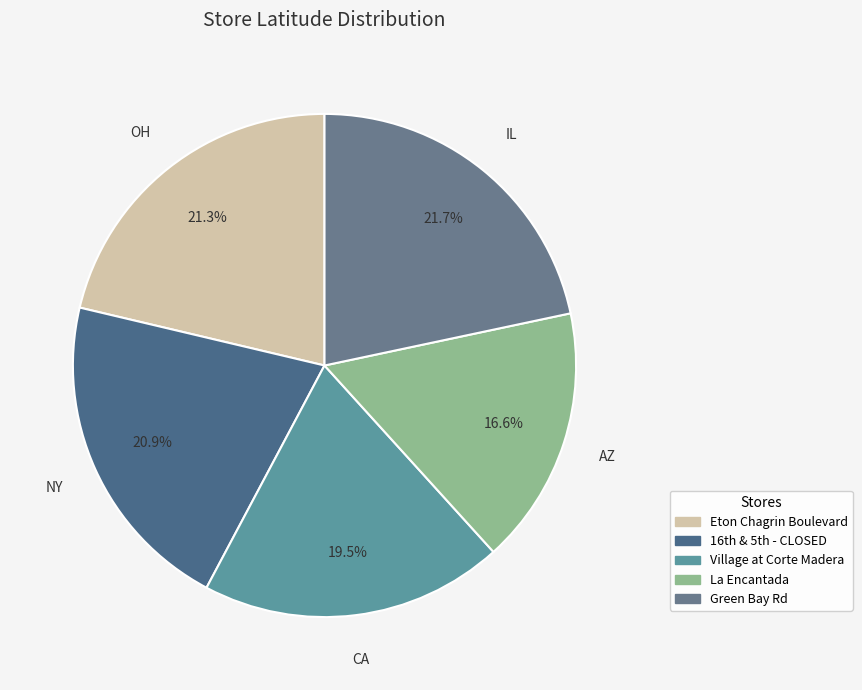

Which category has the smallest portion of the pie?

La Encantada